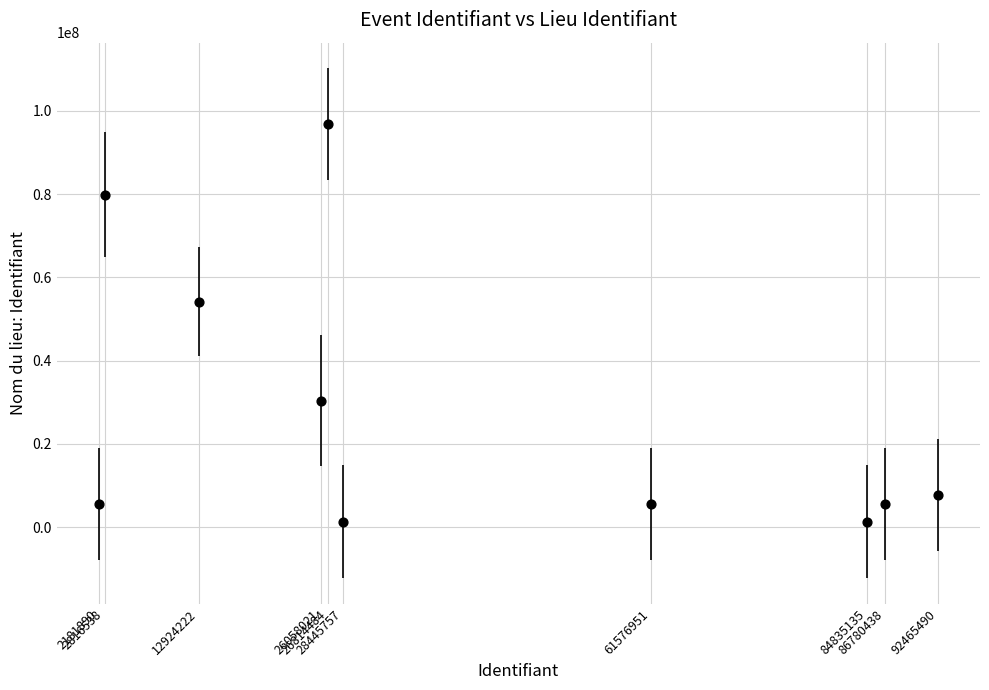

What is the average X value?

42489893